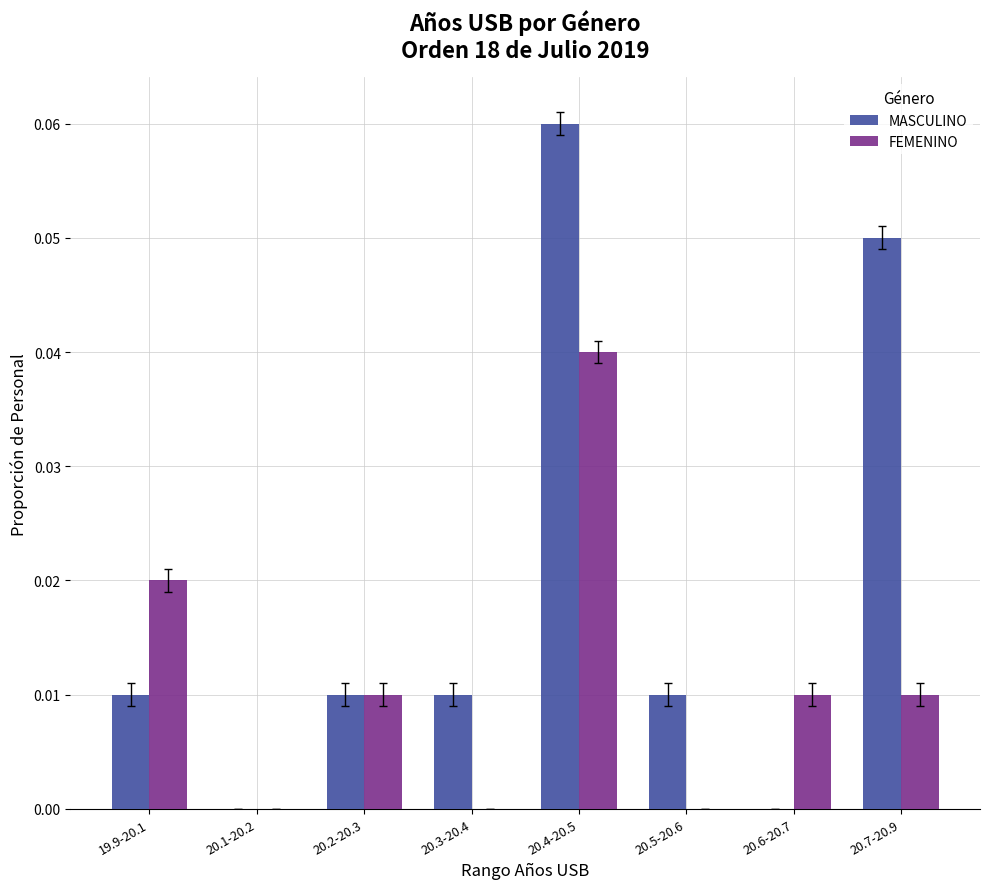

The FEMENINO series shows 0.0 at 20.6-20.7. True or false?

True